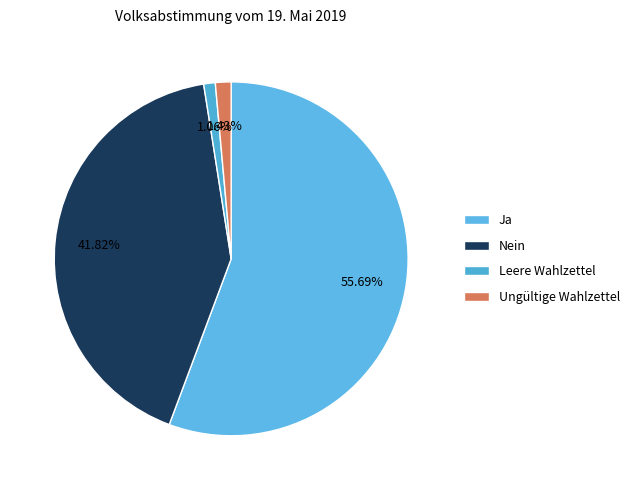

What percentage is NOT represented by Leere Wahlzettel?

98.9%